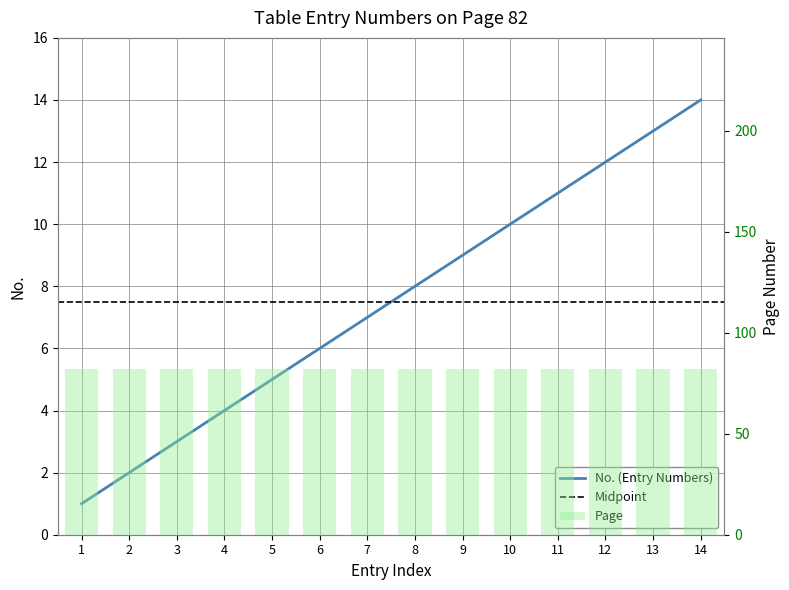

Rank the categories by value from highest to lowest.

14, 13, 12, 11, 10, 9, 8, 7, 6, 5, 4, 3, 2, 1